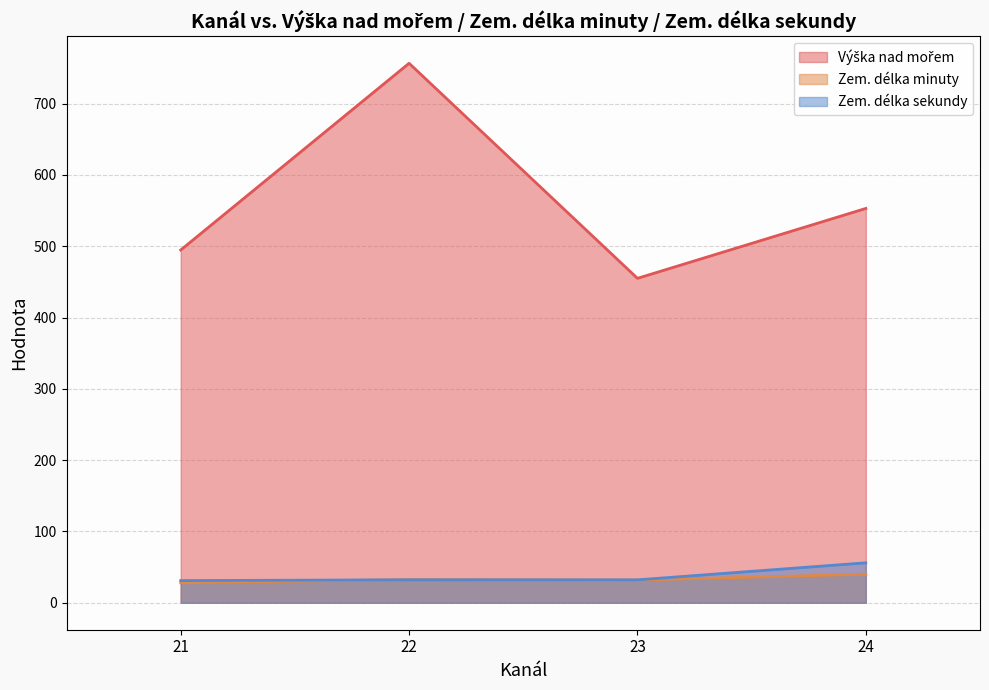

True or false: Výška nad mořem and Zem. délka minuty intersect in this chart.

False